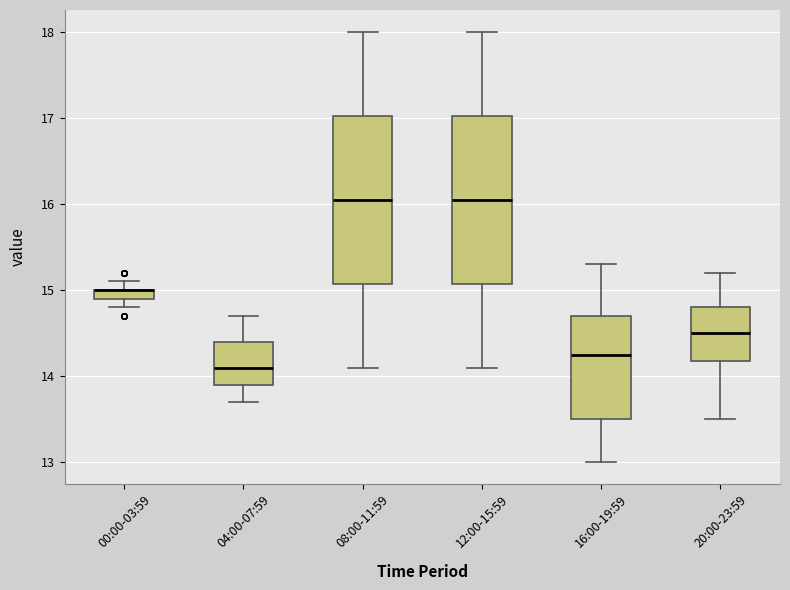

Where is the lower edge of the box for 00:00-03:59 on the y-axis? The values are not printed on the chart, so give them approximately, as read against the axis.

14.9